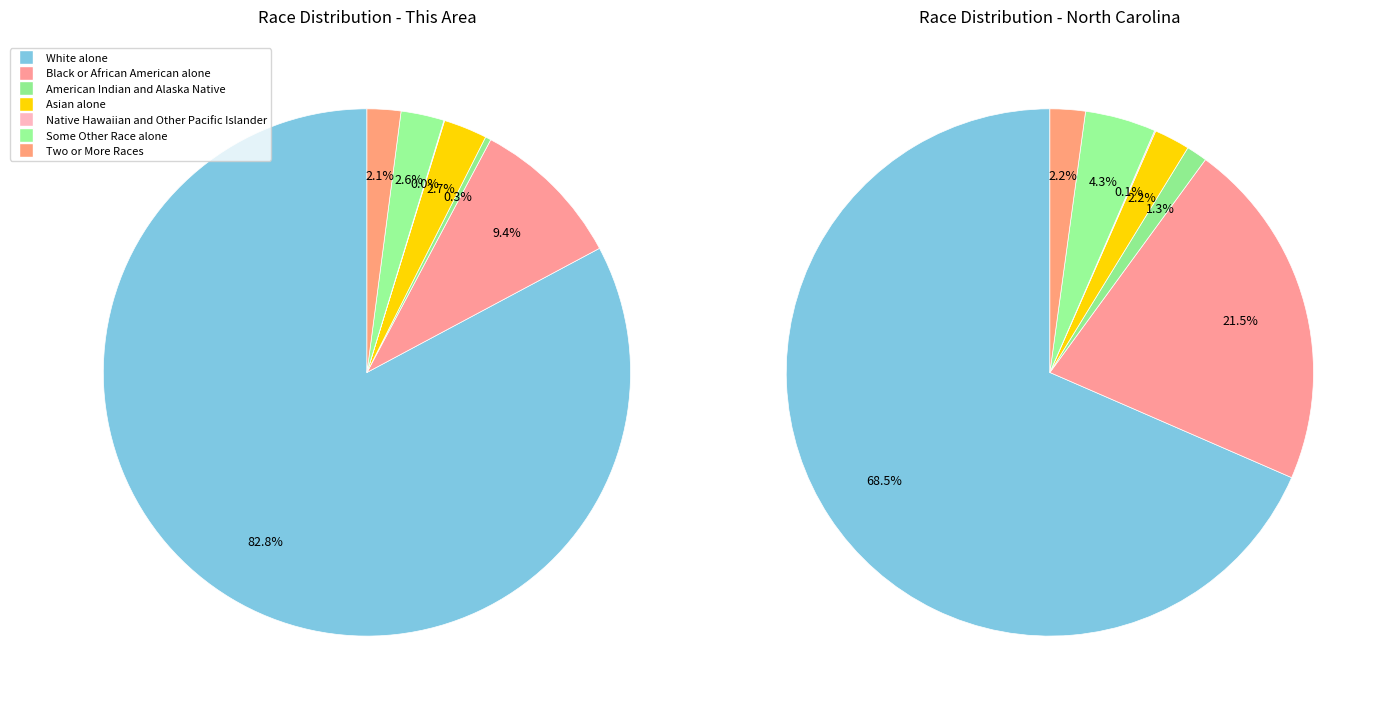

Count the number of slices in the pie.

7